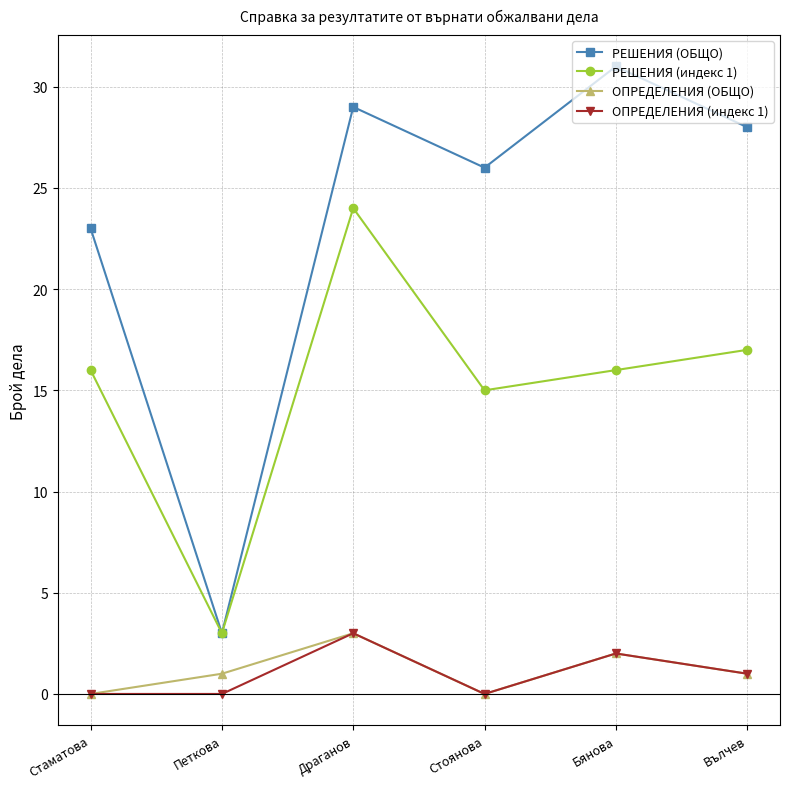

Where is the first local minimum for ОПРЕДЕЛЕНИЯ (ОБЩО)?

Стоянова